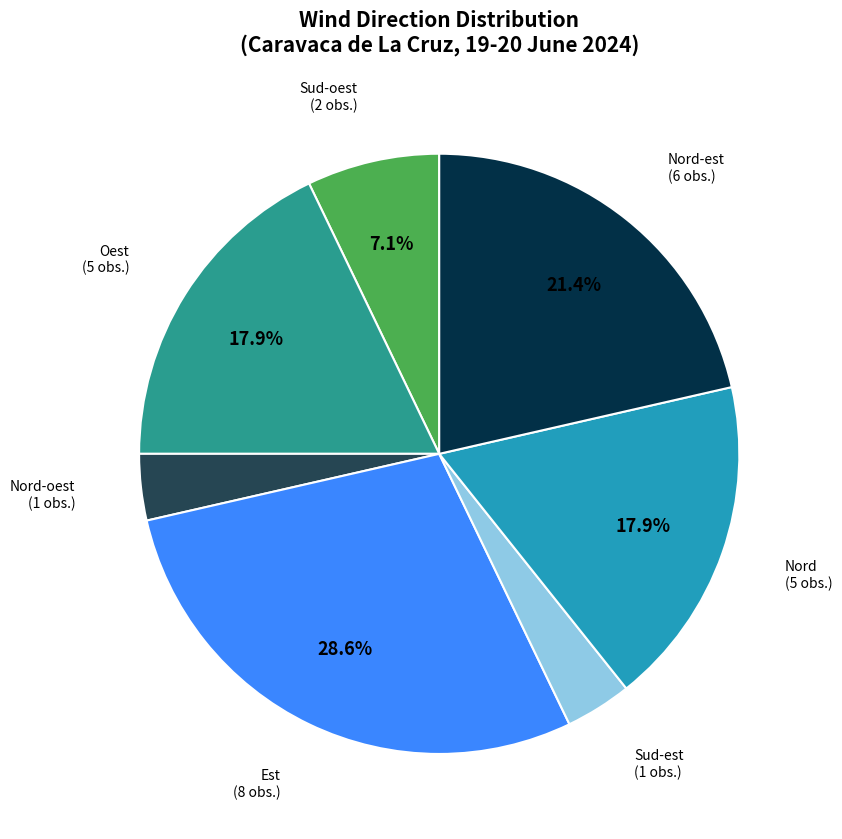

To the nearest percent, what is the difference between the largest and smallest slice percentages?

25%